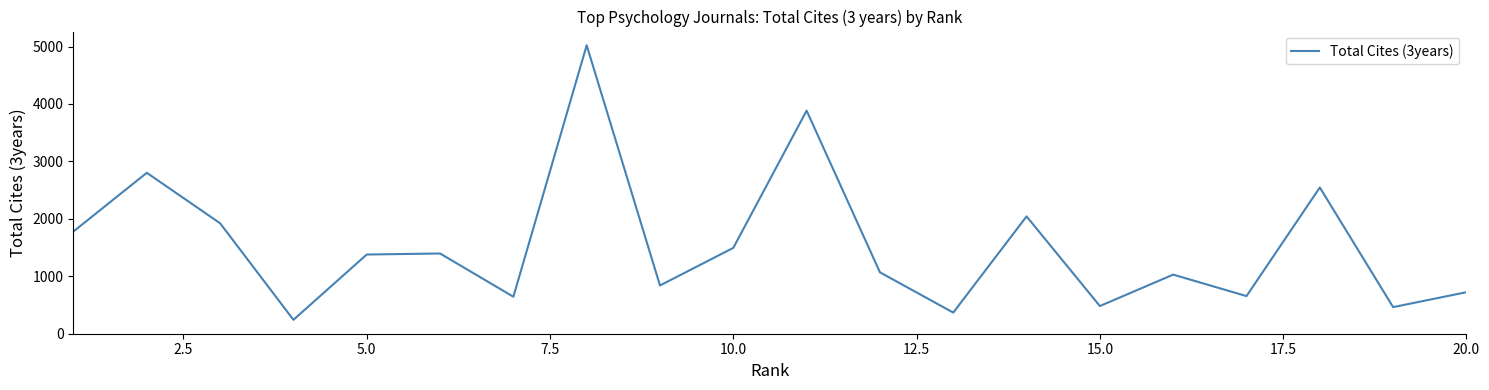

What is the difference between the maximum and minimum values?

4780